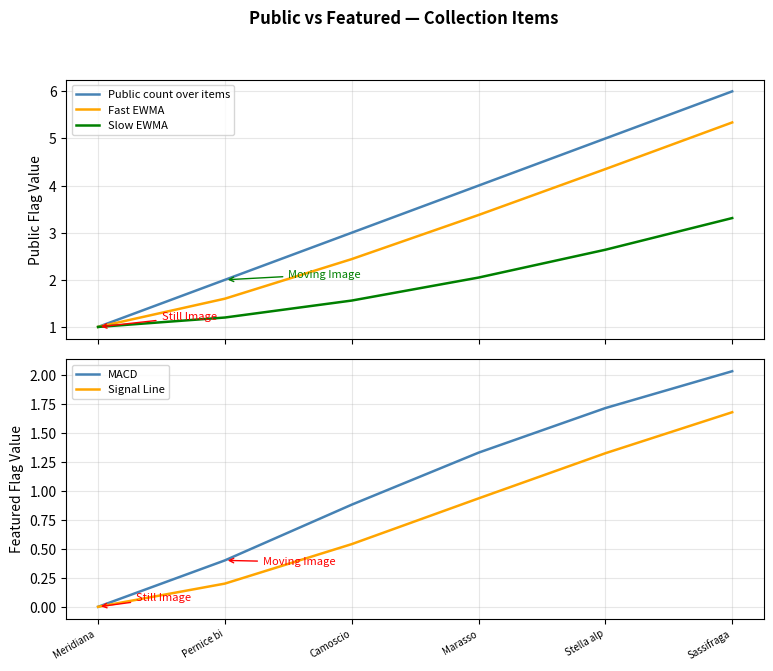

What is the label of the 5th point from the left?

Stella alp